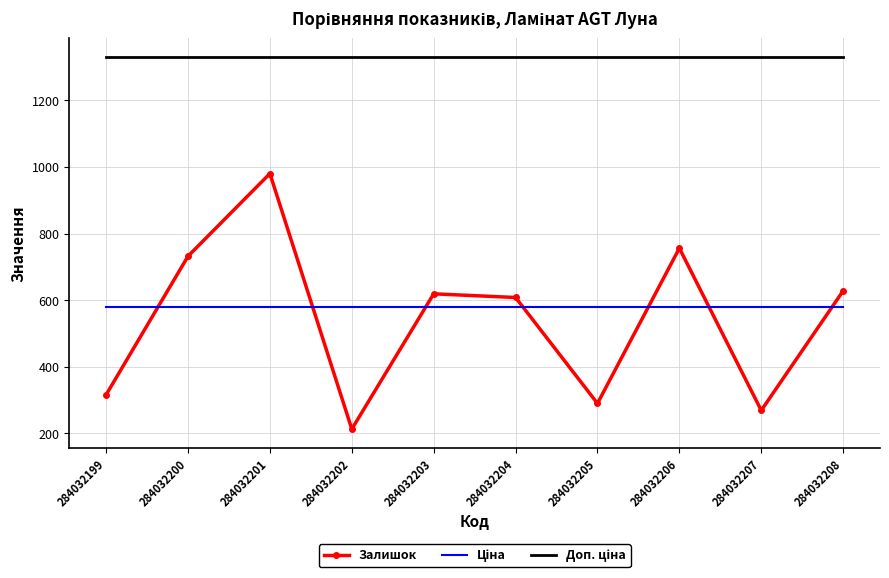

At which category is the sum across all series the highest?

284032201